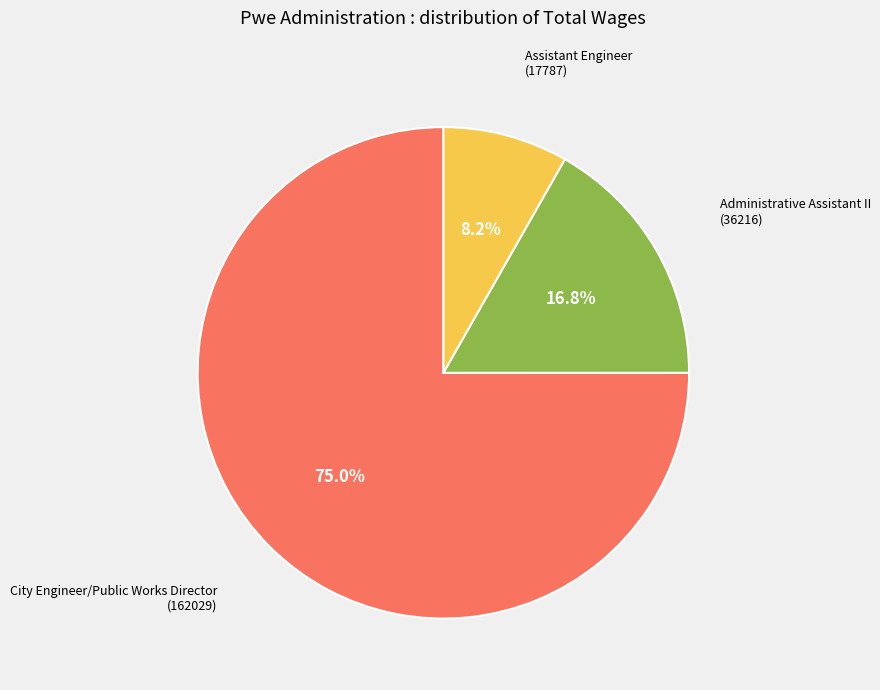

Does any single category account for the majority?

Yes